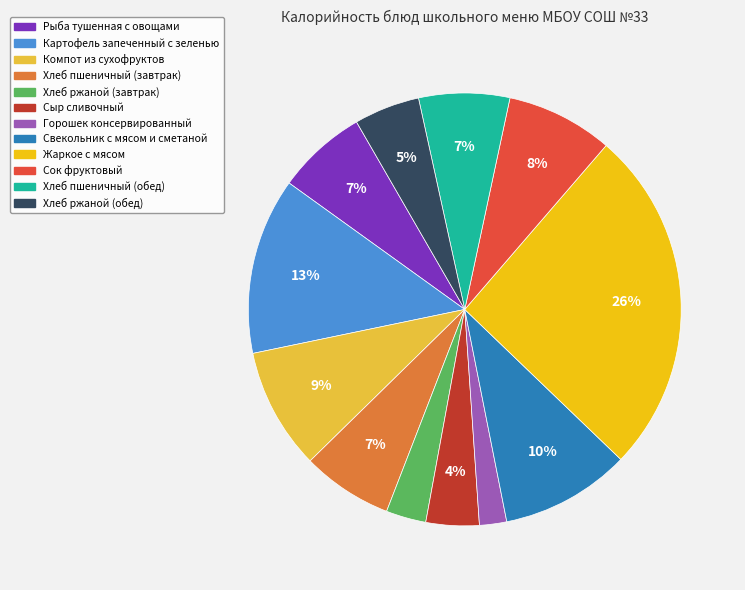

How many slices are in this pie chart?

12